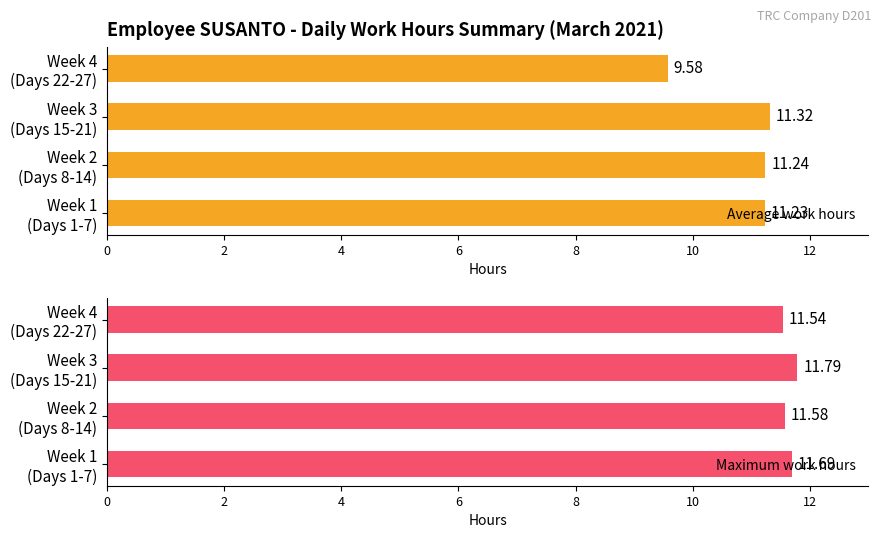

How many values in the Average work hours series exceed 11?

3